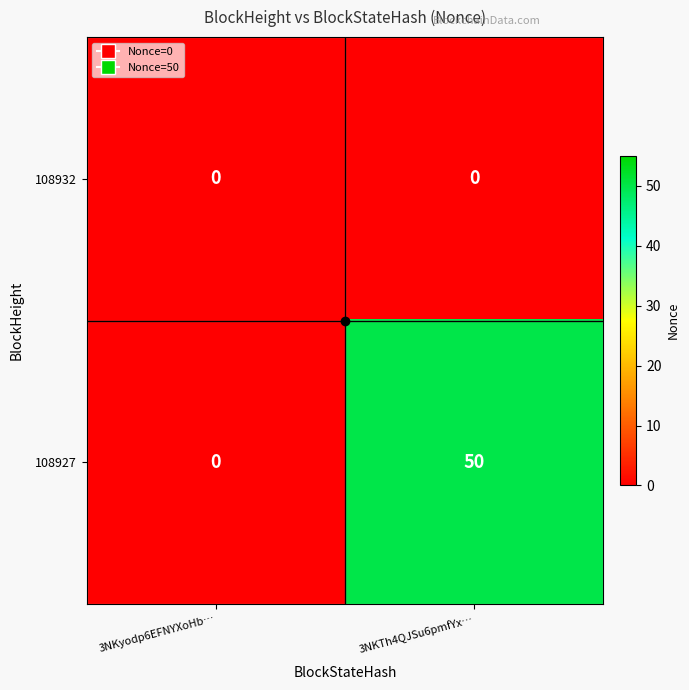

What is the difference between the highest and lowest values at 3NKTh4QJSu6pmfYx…?

50